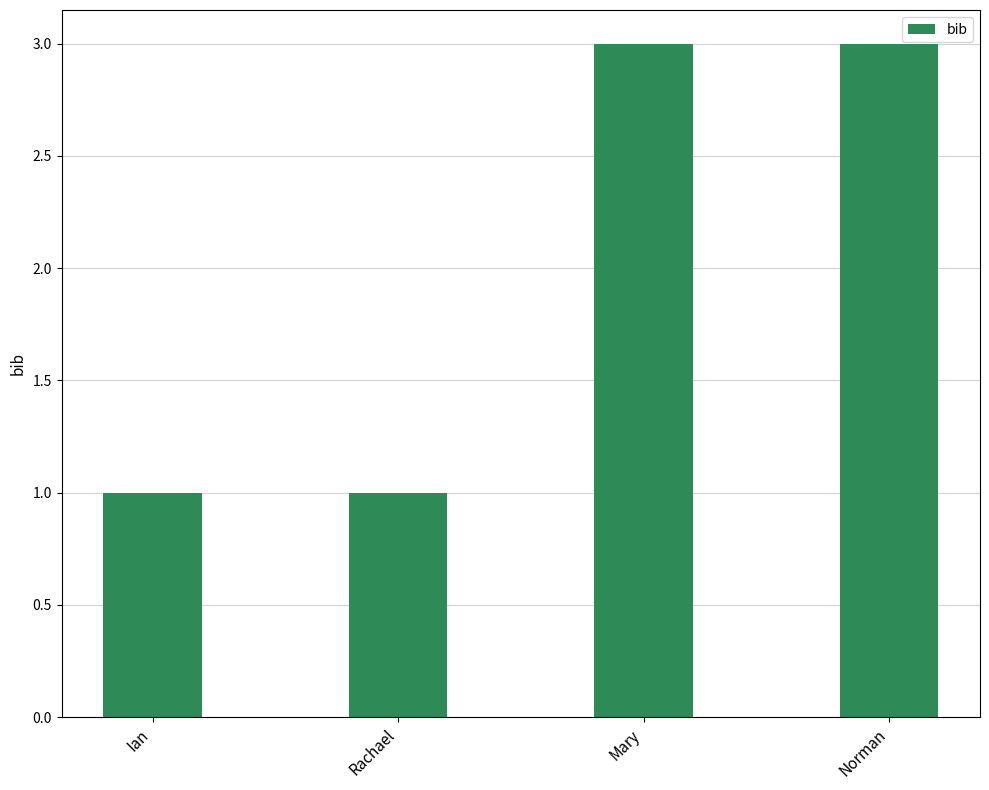

What is the maximum value shown in the chart?

3